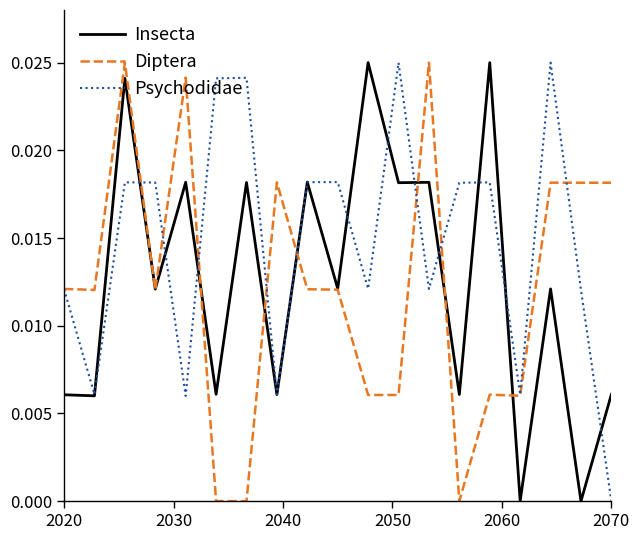

In Diptera, how many points are higher than both neighbors (excluding endpoints)?

6